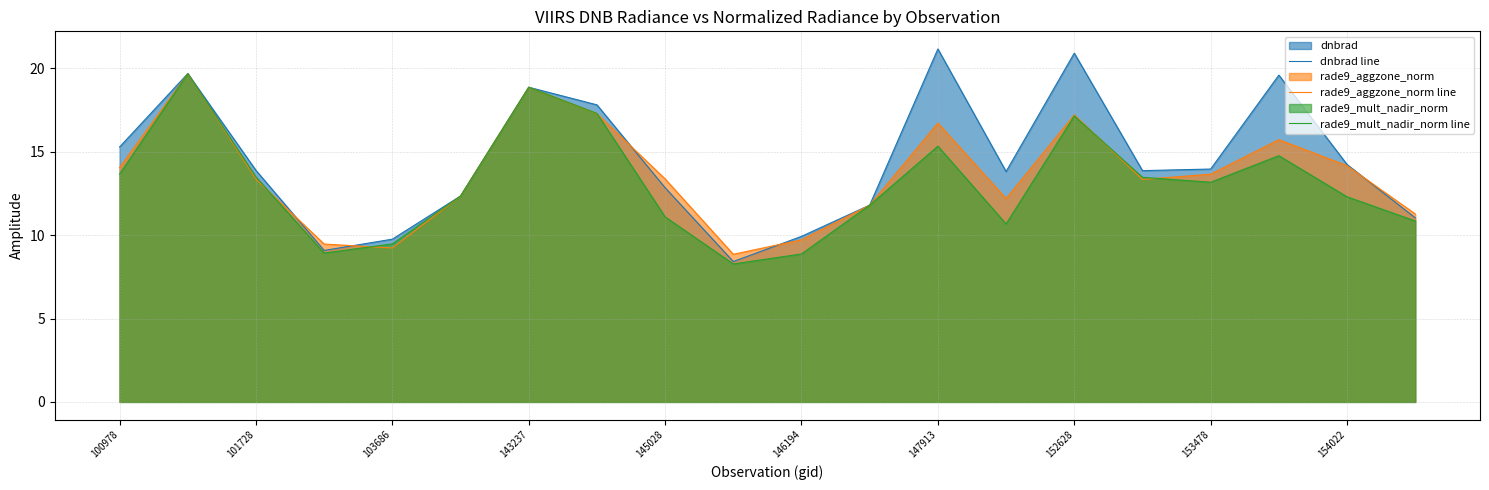

What is the total value across all series at 146194?

28.5